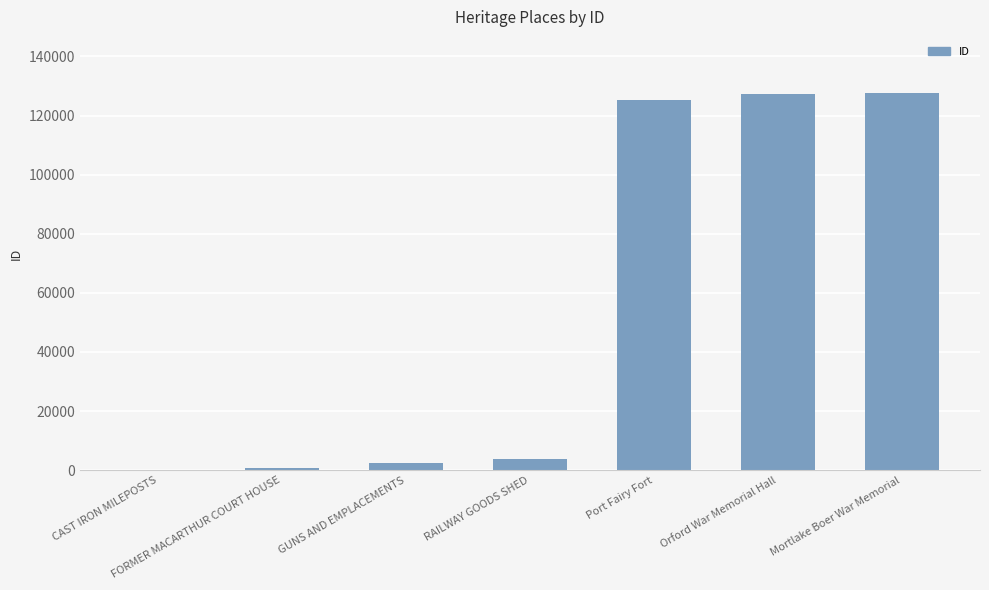

True or false: the data shows 125263 at Port Fairy Fort.

True